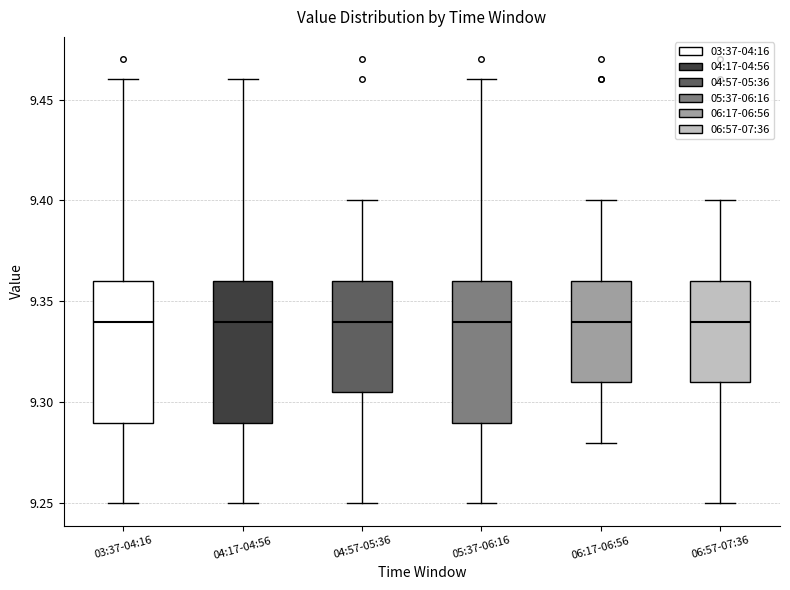

Where is the lower edge of the box for 04:57-05:36 on the y-axis? The values are not printed on the chart, so give them approximately, as read against the axis.

9.305